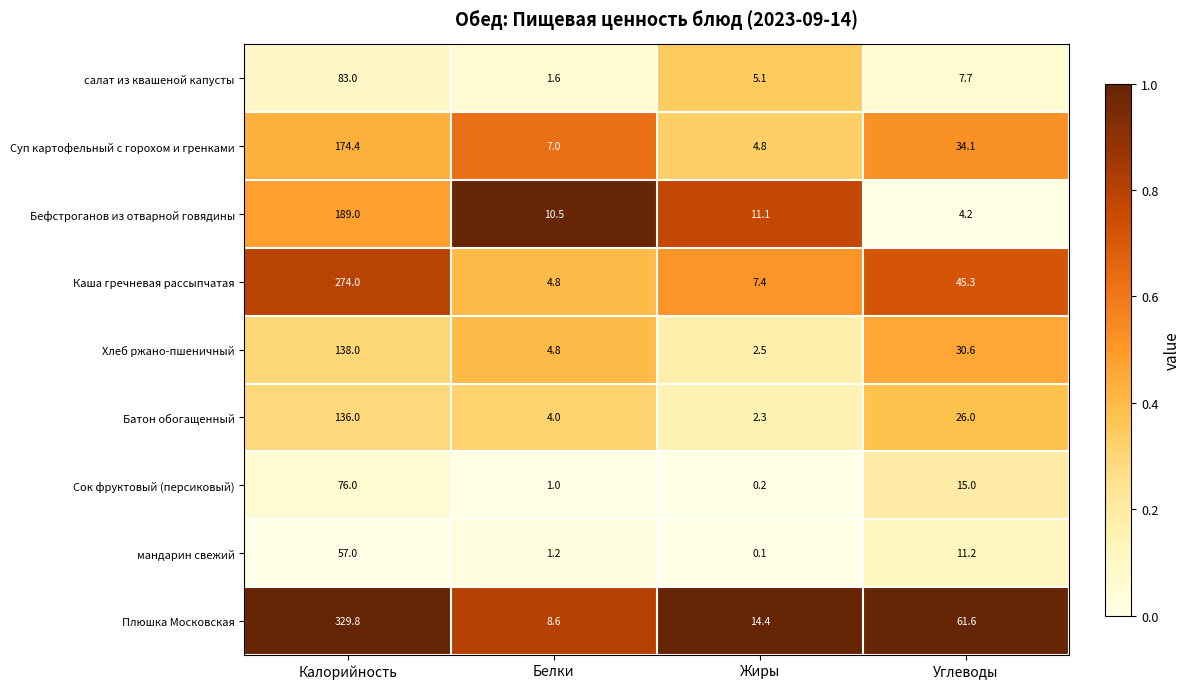

Which series has the largest range (max minus min)?

Плюшка Московская